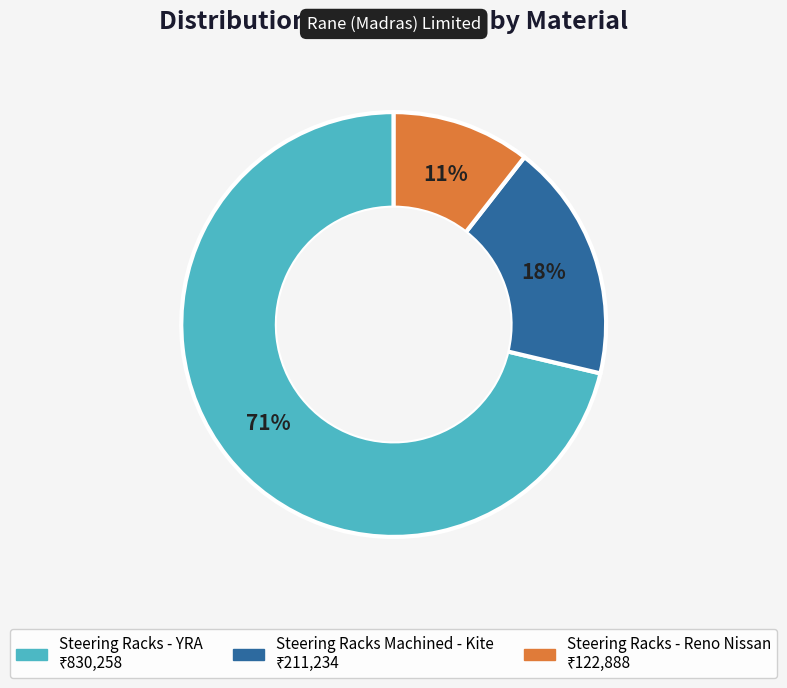

To the nearest percent, what is the average slice percentage?

33%